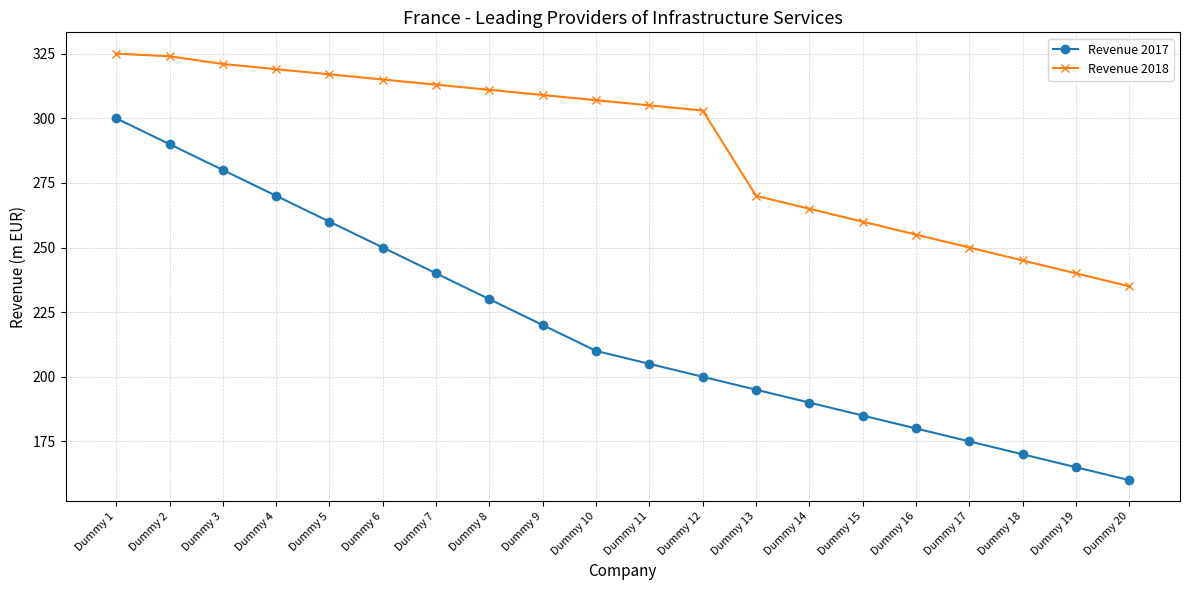

True or false: Revenue 2017 has a value of 195 at Dummy 13.

True